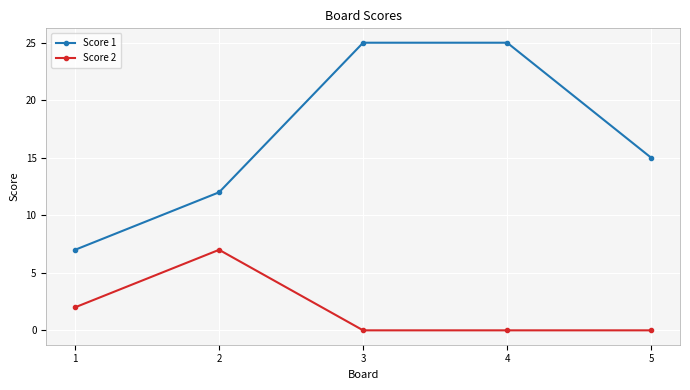

Reading right to left, what are all the values shown in this chart?

Score 1: 15	25	25	12	7
Score 2: 0	0	0	7	2